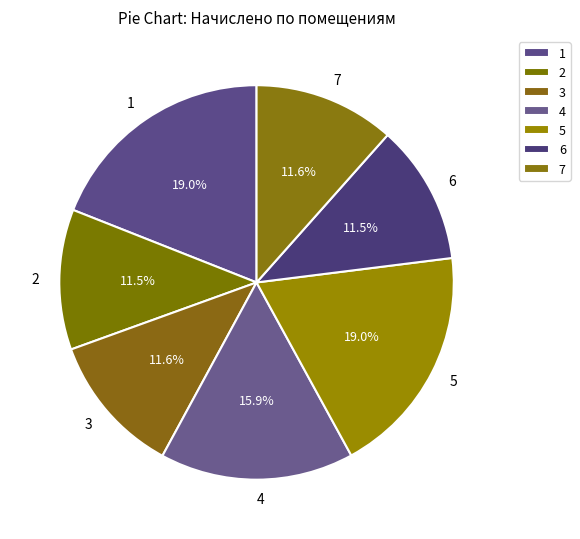

What is the ratio of the value at 3 to the value at 1?

0.6